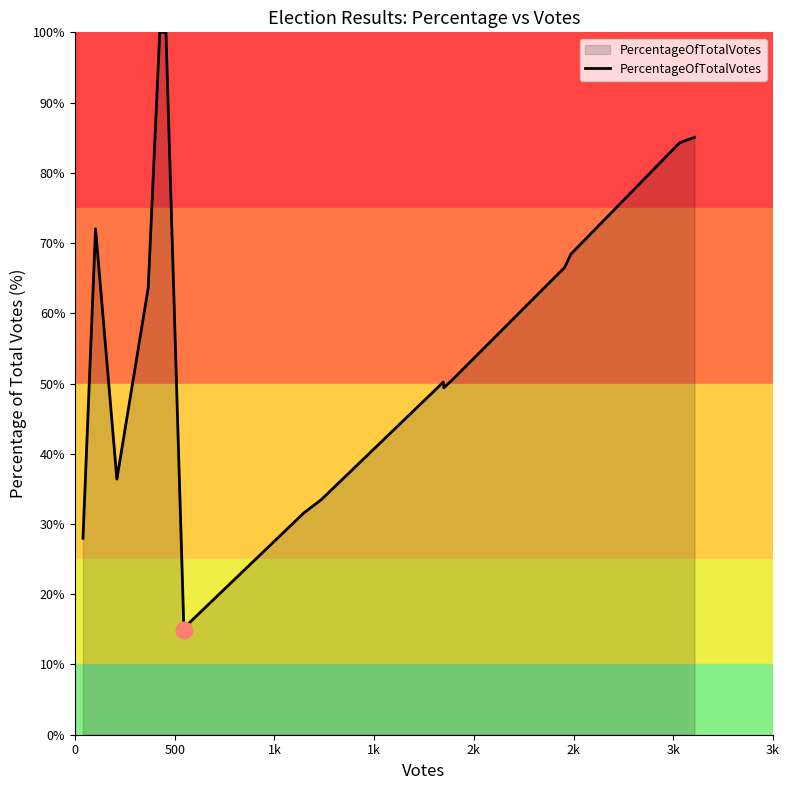

Reading left to right, extract all data points from this chart.

28.0	72.0	36.4	63.6	100.0	100.0	100.0	100.0	15.0	15.7	31.6	33.5	49.8	50.2	49.4	50.6	66.5	68.4	84.3	85.0